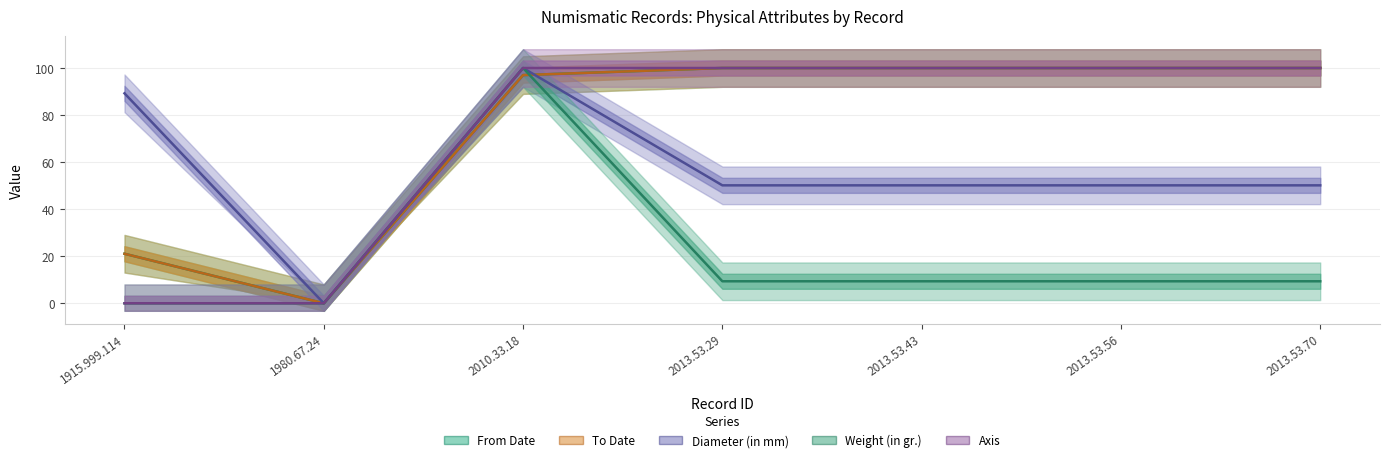

What is the approximate value of Diameter (in mm) at 2013.53.29?

50.1